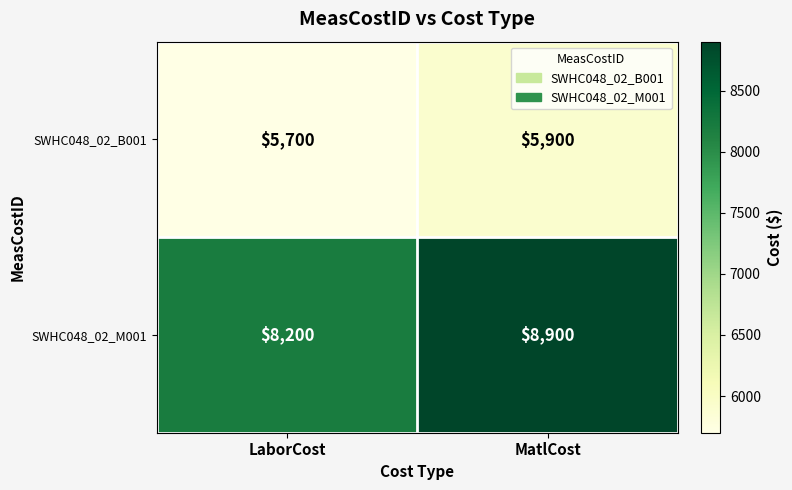

Reading right to left, list all the values displayed in this chart.

SWHC048_02_B001: MatlCost=5900	LaborCost=5700
SWHC048_02_M001: MatlCost=8900	LaborCost=8200